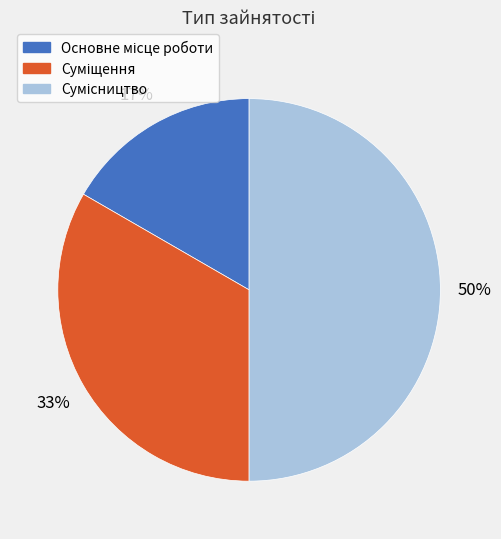

To the nearest percent, what is the difference between the largest and smallest slice percentages?

33%